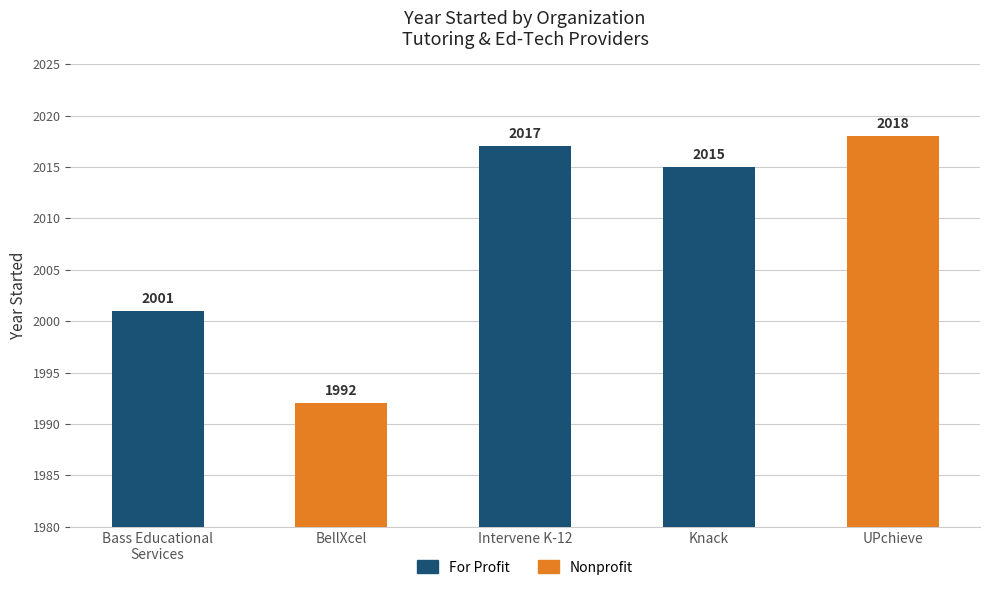

List the labels in order of value, largest first.

UPchieve, Intervene K-12, Knack, Bass Educational
Services, BellXcel